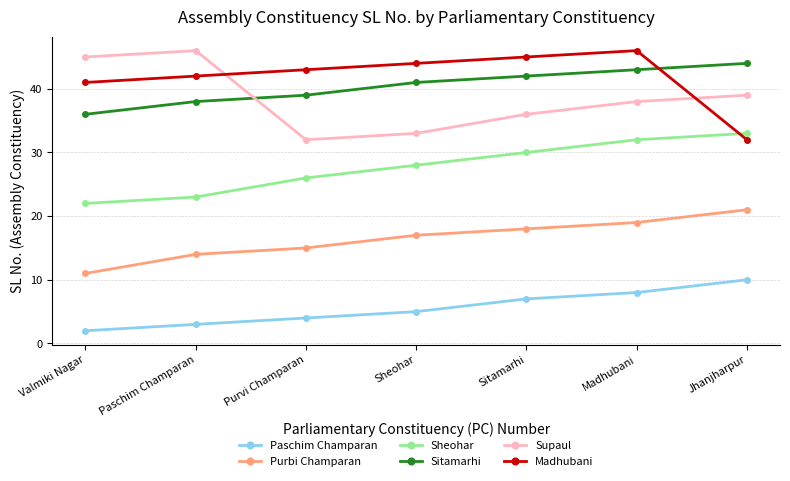

What is the minimum value for Purbi Champaran?

11